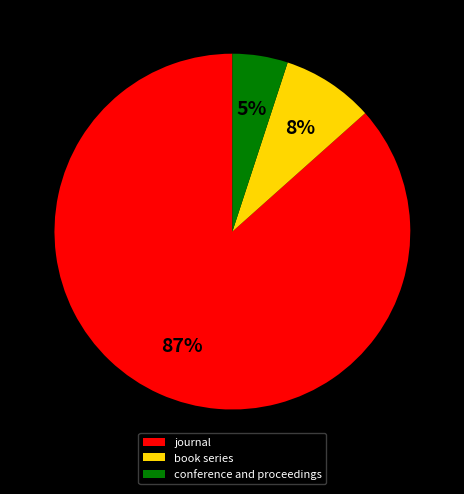

To the nearest percent, what is the difference between the largest and smallest slice percentages?

82%